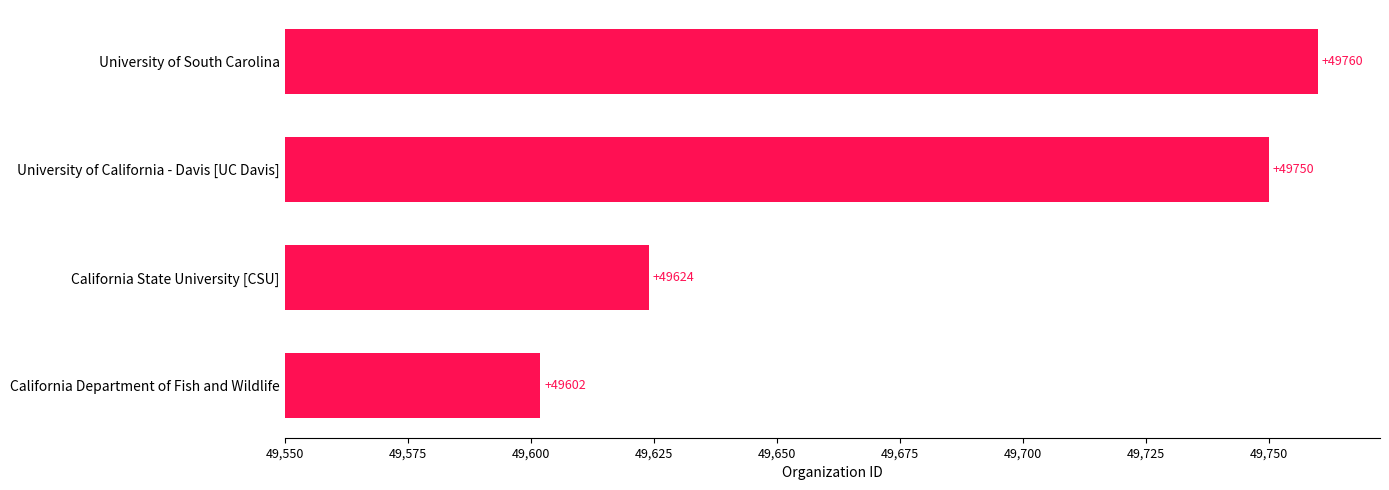

The value at California Department of Fish and Wildlife is 49602. True or false?

True